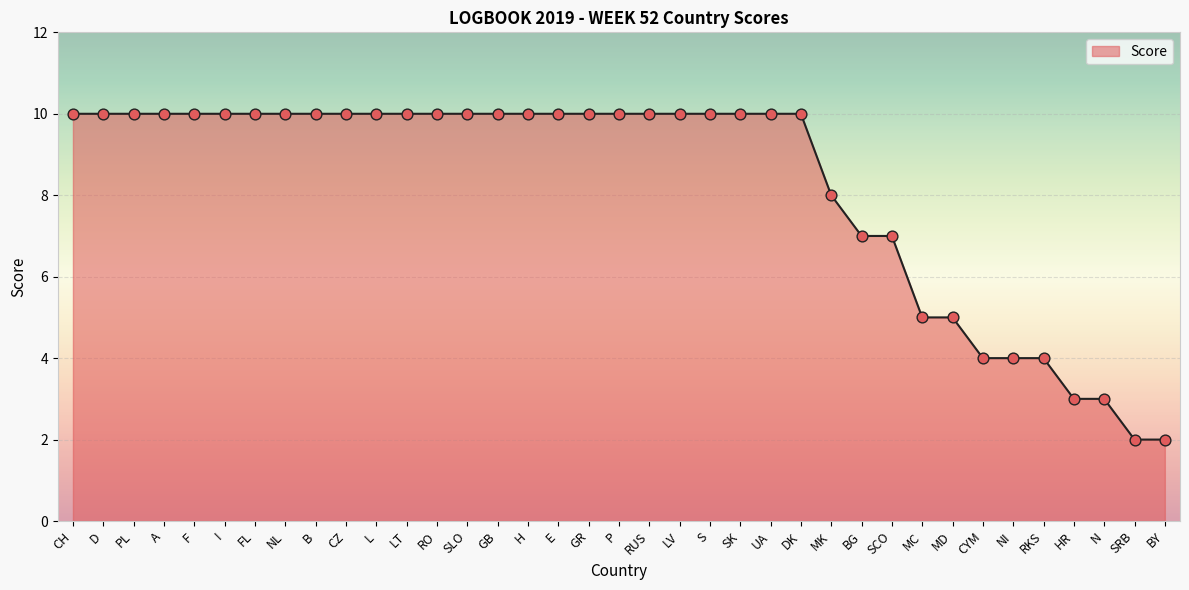

What is the change in value from GR to SCO?

-3